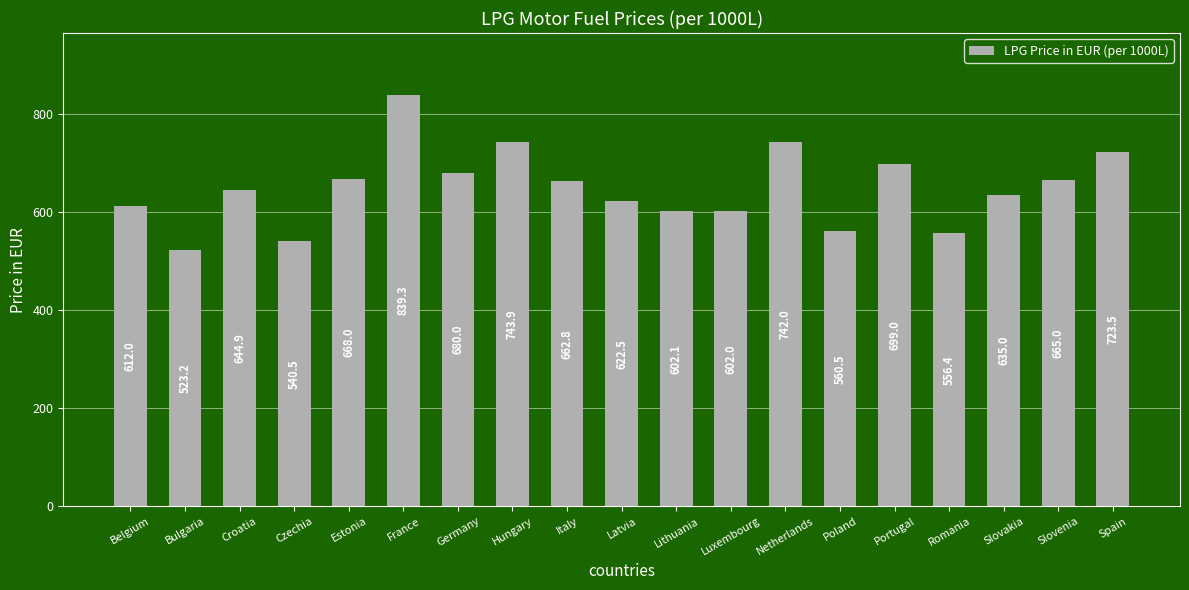

Reading left to right, extract all data points from this chart.

612.0	523.2	644.9	540.5	668.0	839.3	680.0	743.9	662.8	622.5	602.1	602.0	742.0	560.5	699.0	556.4	635.0	665.0	723.5